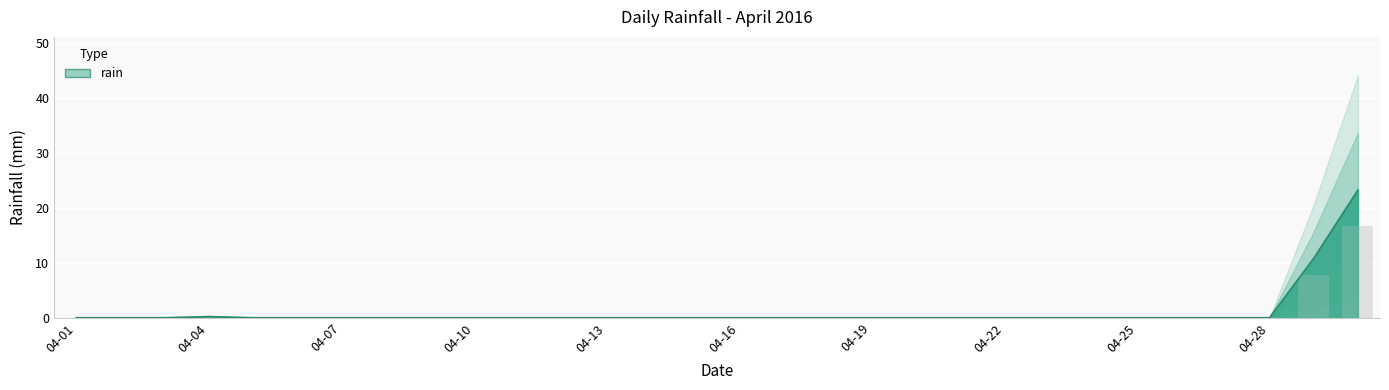

How many bars are there in total?

30